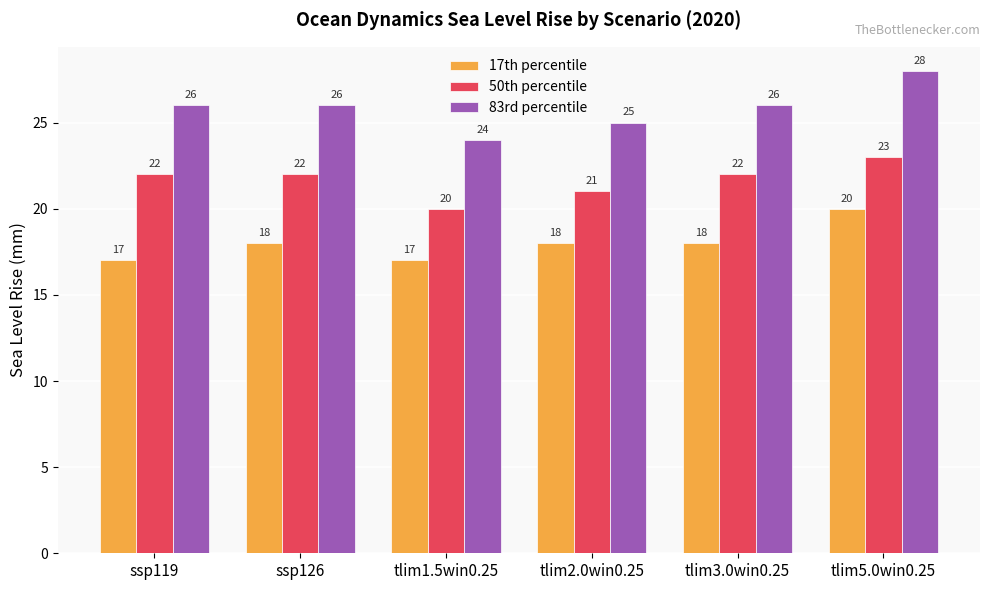

What are all the series names shown in the legend?

17th percentile, 50th percentile, 83rd percentile